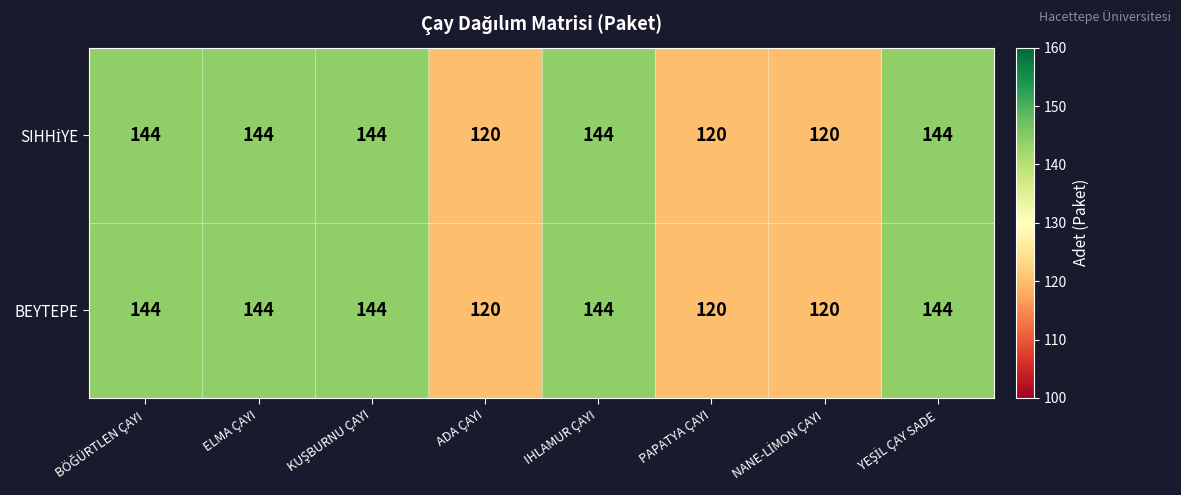

Count the number of categories in the chart.

8